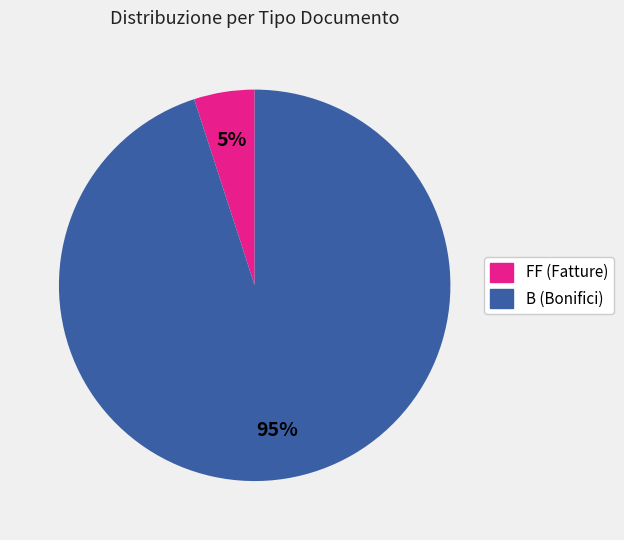

Which category has the smallest portion of the pie?

FF